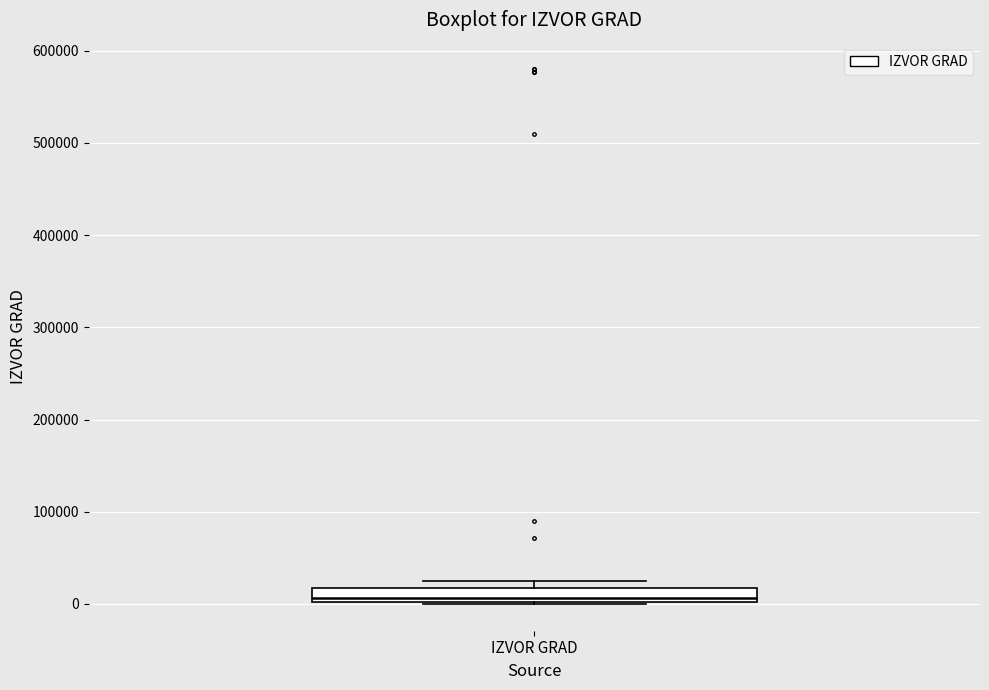

Read this box plot against the y-axis: the position of the median line, the range covered by the box, and the ends of both whiskers. The values are not printed on the chart, so give them approximately, as read against the axis.

median 10000, box 0 to 20000, whiskers 0 to 30000